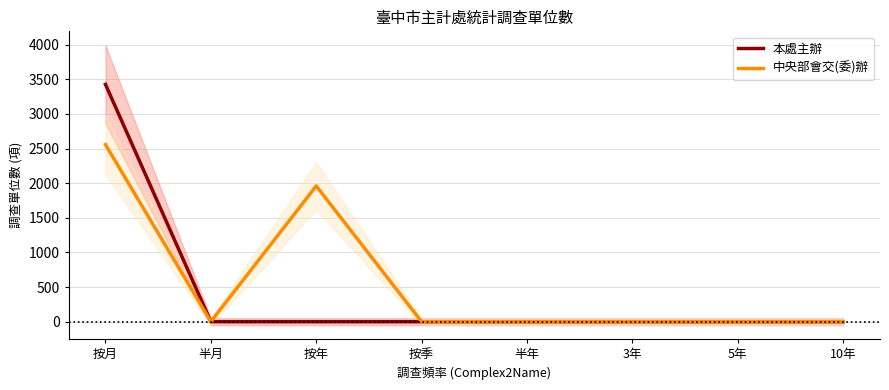

True or false: 中央部會交(委)辦 has a value of 0 at 半月.

True